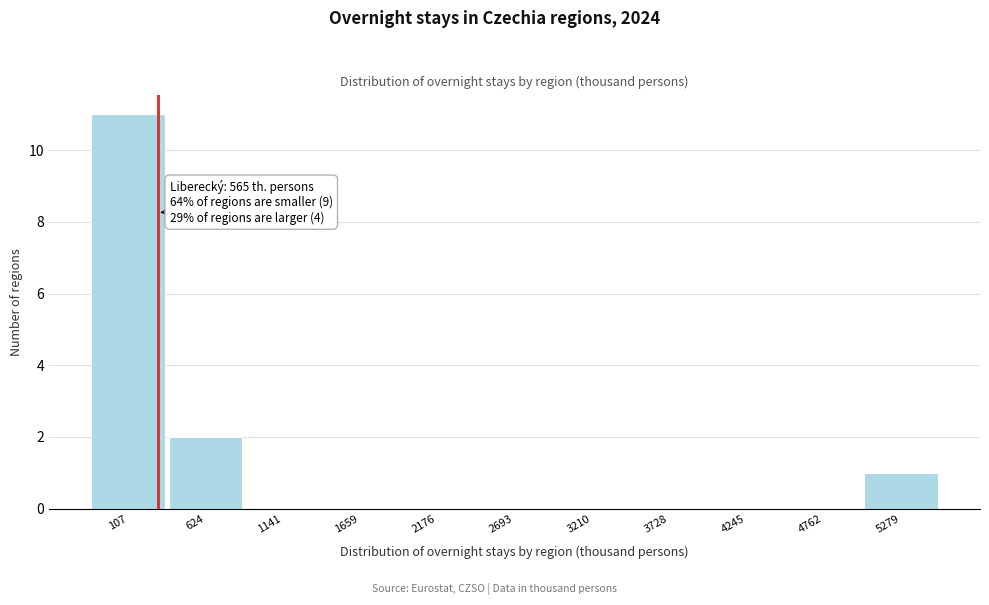

Reading left to right, transcribe all the data shown in this chart.

107=11	624=2	1141=0	1659=0	2176=0	2693=0	3210=0	3728=0	4245=0	4762=0	5279=1